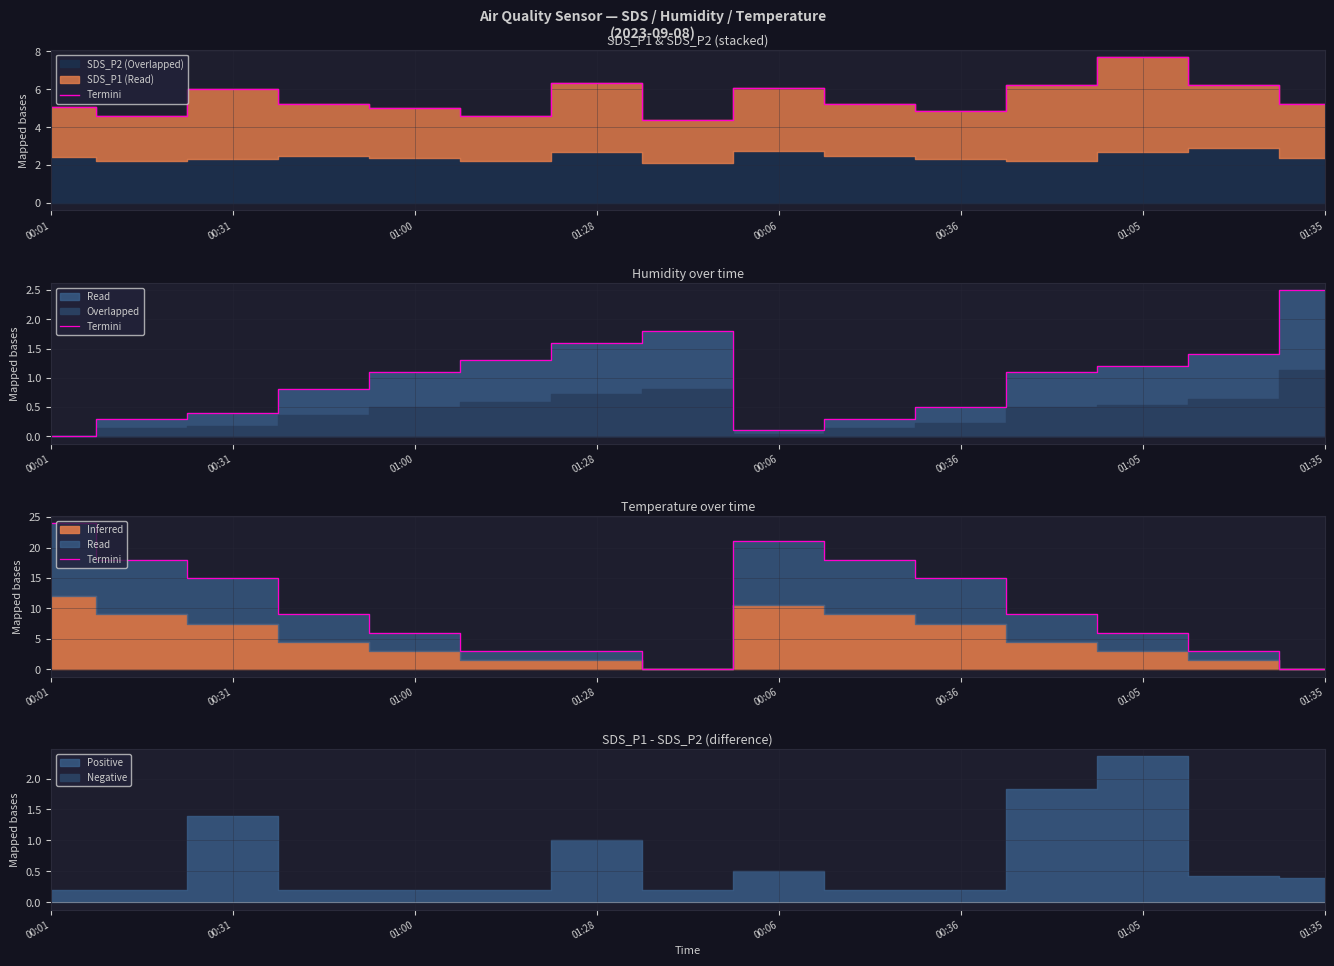

True or false: the data has more than 1 interior local peaks.

False